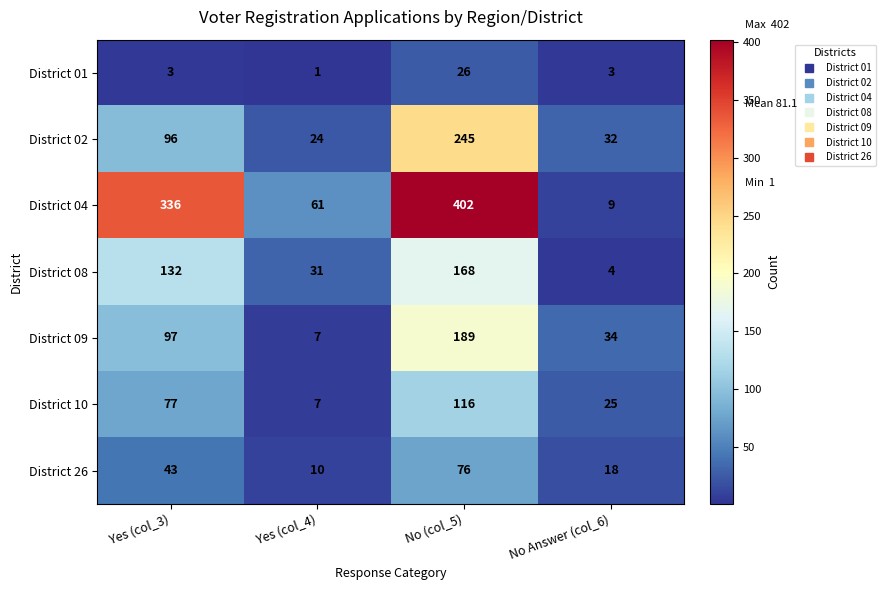

Reading right to left, transcribe all the data shown in this chart.

District 01: 3	26	1	3
District 02: 32	245	24	96
District 04: 9	402	61	336
District 08: 4	168	31	132
District 09: 34	189	7	97
District 10: 25	116	7	77
District 26: 18	76	10	43